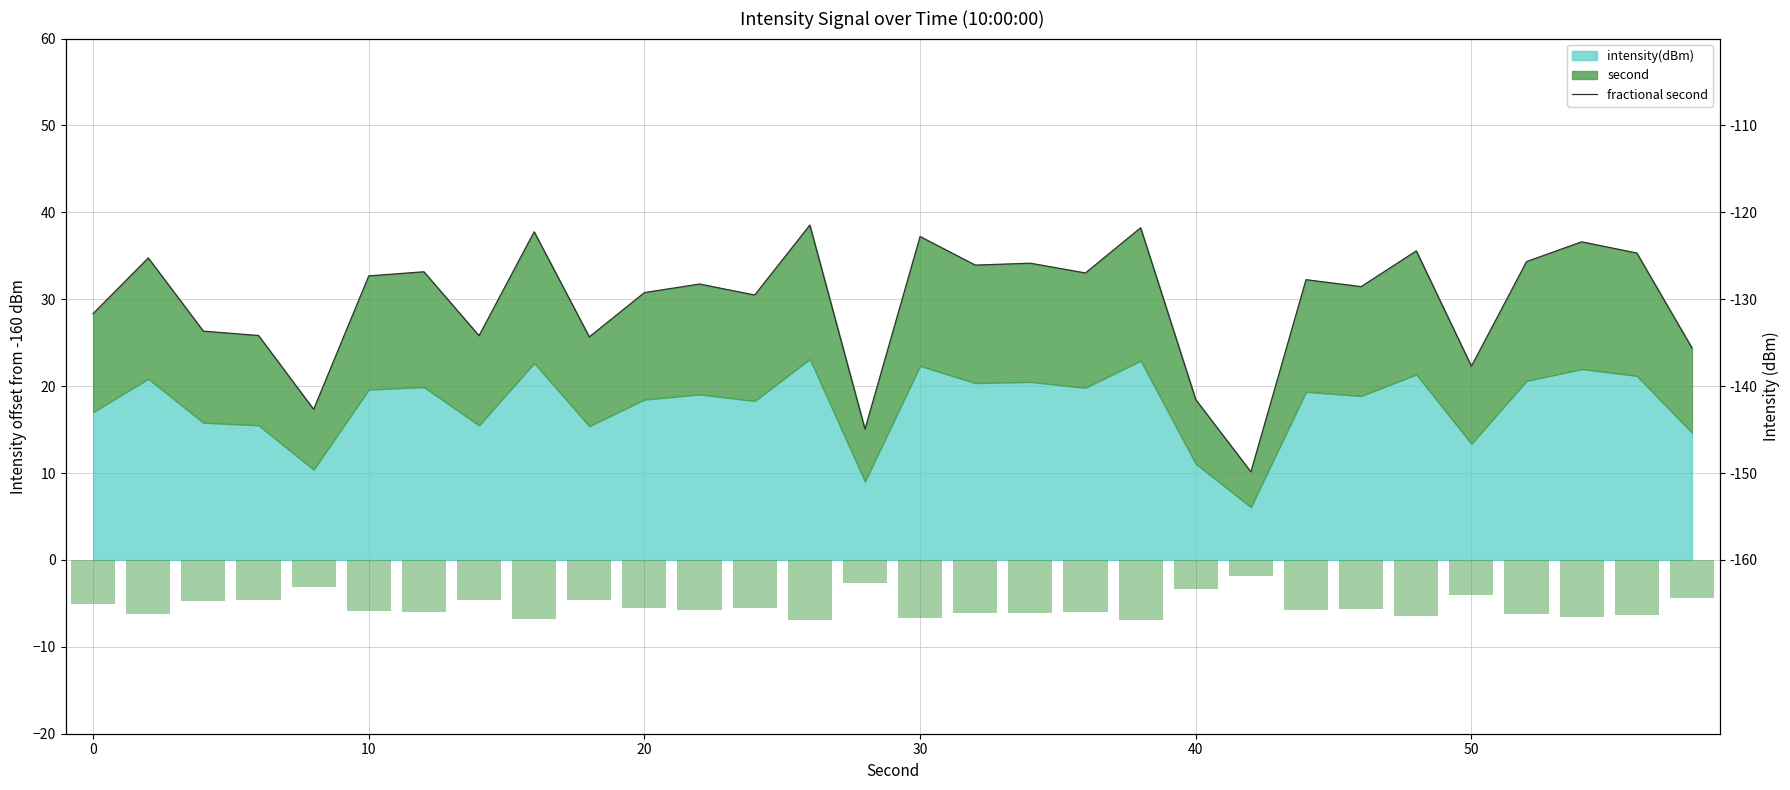

What is the maximum value shown in the chart?

38.5